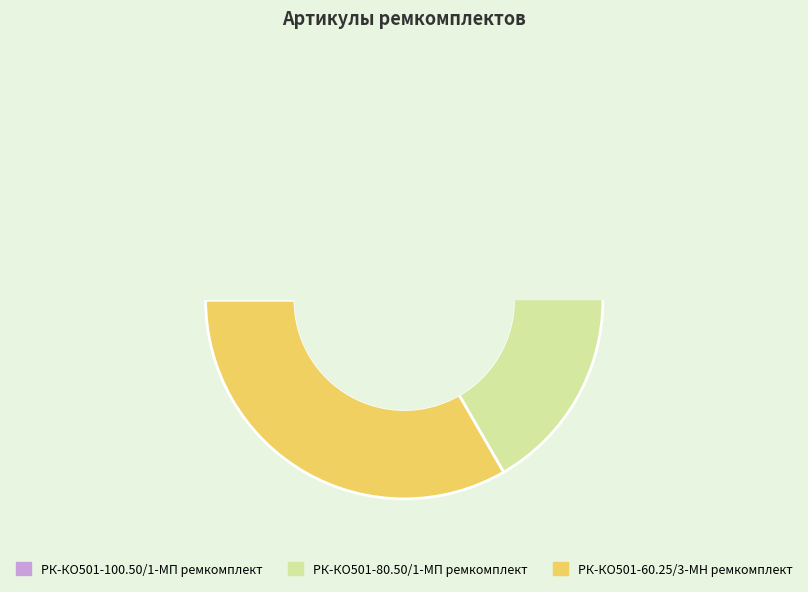

Is it true that РК-КО501-60.25/3-МН ремкомплект is 22% of the pie?

False